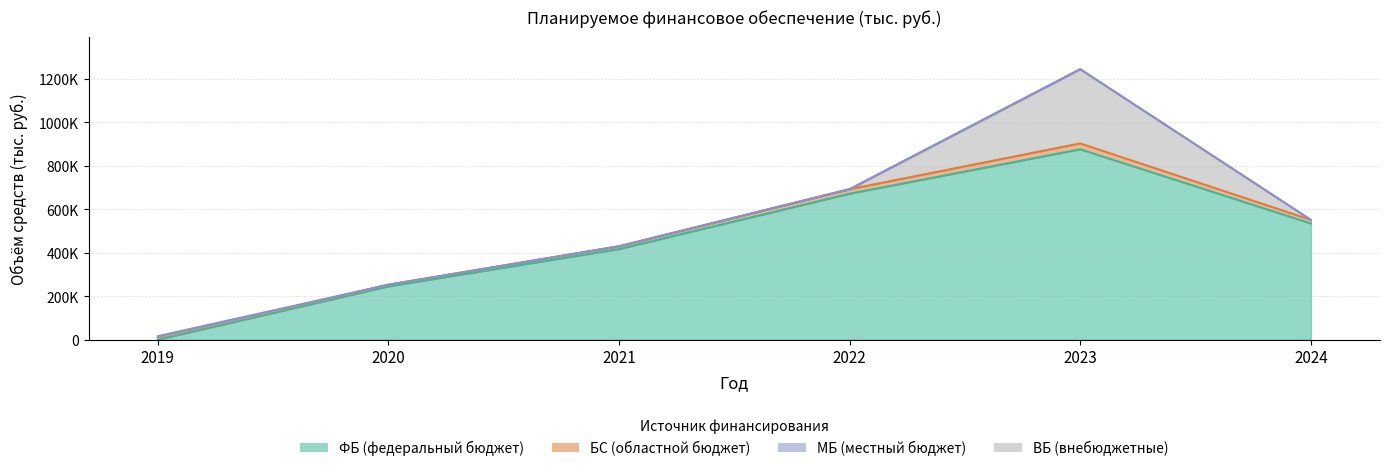

Does the chart have visible grid lines?

Yes